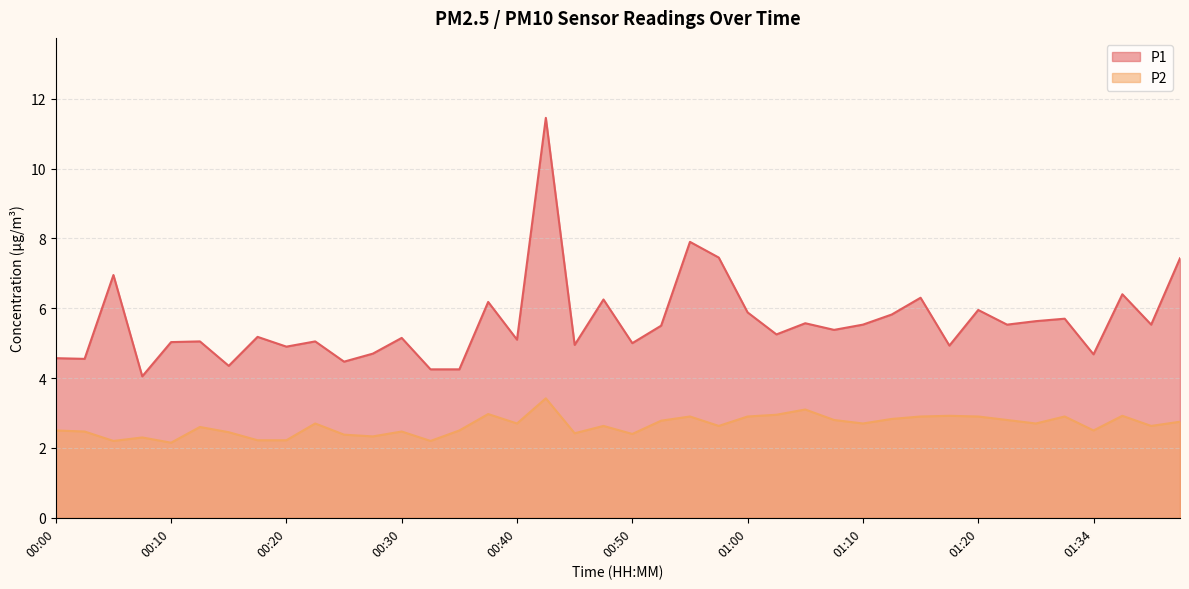

At how many categories does at least one series exceed 3?

40